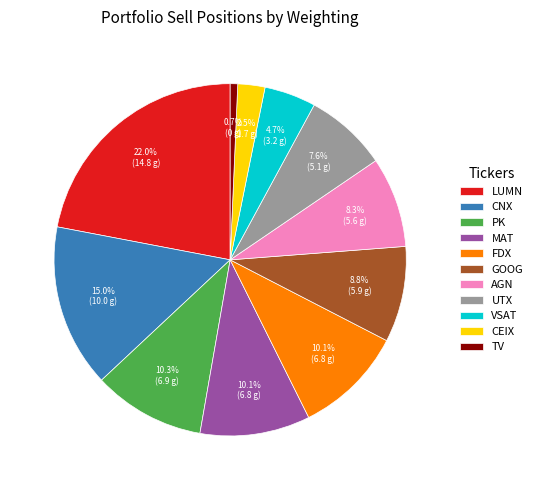

Does PK represent more than half of the total?

No